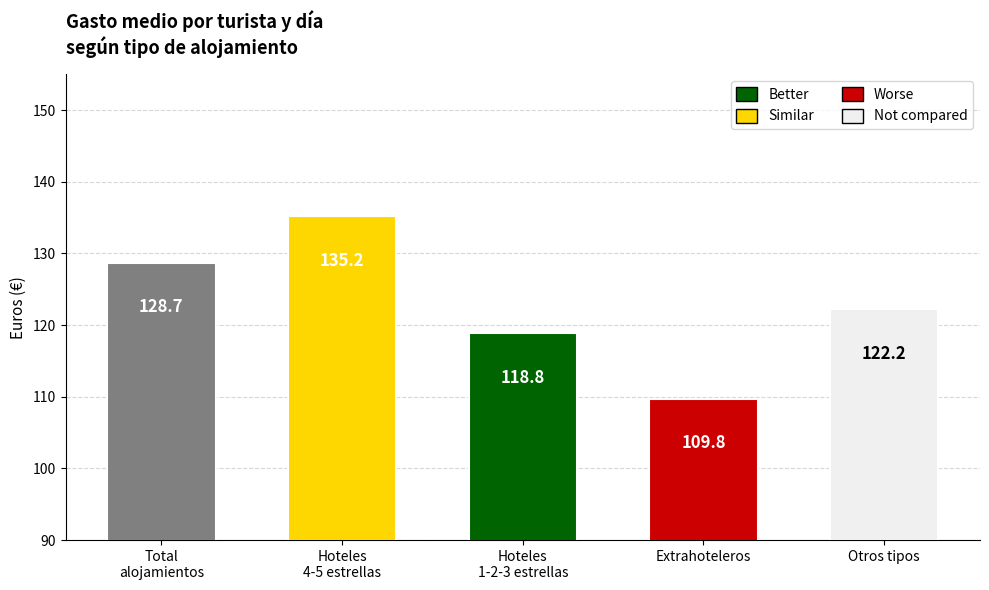

What position from the right is Otros tipos?

1